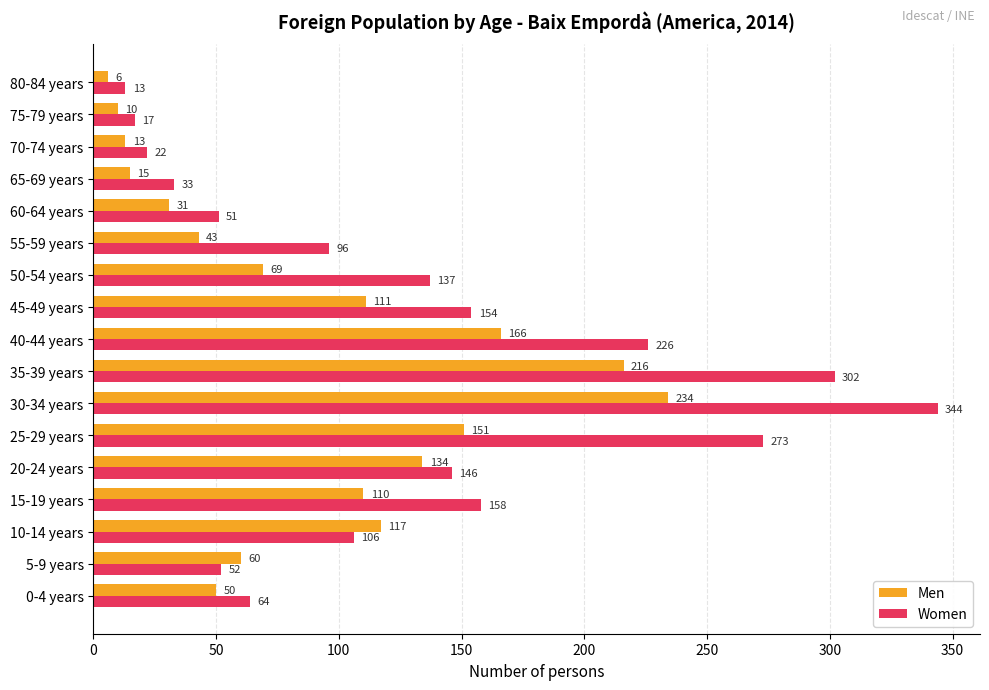

What is the average value of the Men series?

90